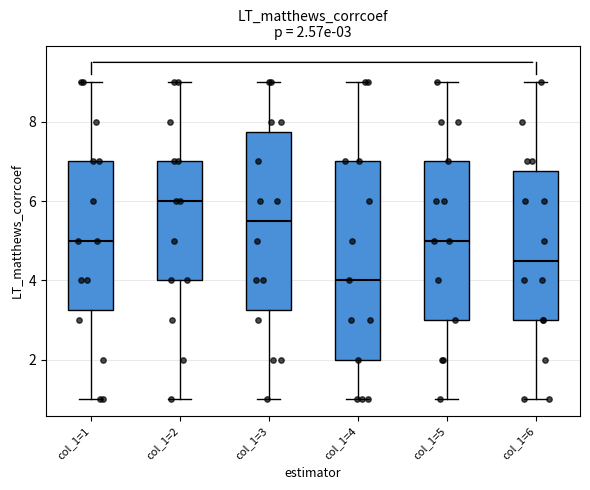

Which box is the tallest, from its lower edge to its upper edge?

col_1=4